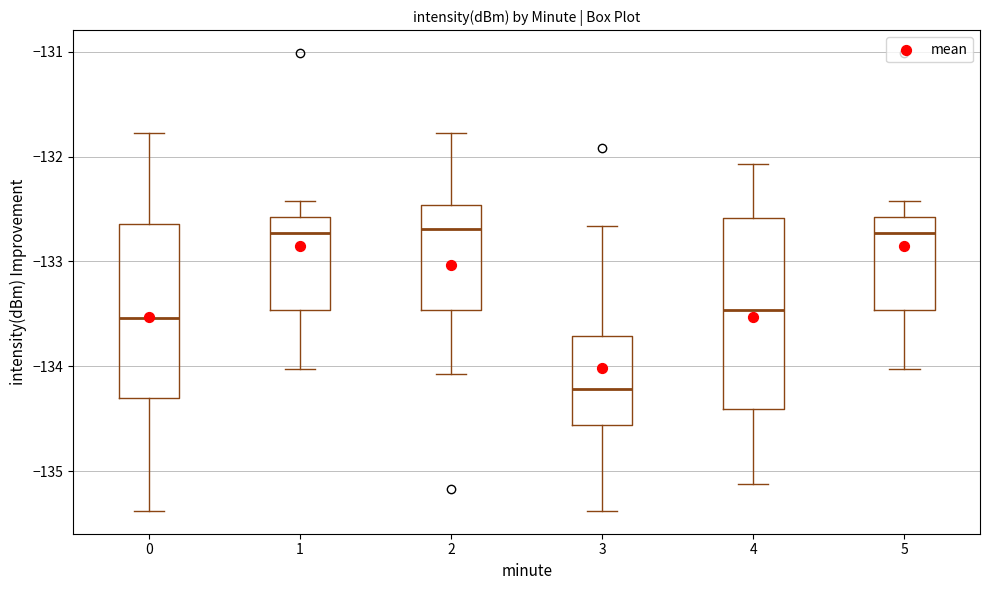

Reading left to right, read every box against the y-axis: the position of its median line, the range the box covers, and the ends of its whiskers. The values are not printed on the chart, so give them approximately, as read against the axis.

0: median -133.5, box -134.3 to -132.6, whiskers -135.4 to -131.8
1: median -132.7, box -133.5 to -132.6, whiskers -134.0 to -132.4
2: median -132.7, box -133.5 to -132.5, whiskers -134.1 to -131.8
3: median -134.2, box -134.6 to -133.7, whiskers -135.4 to -132.7
4: median -133.5, box -134.4 to -132.6, whiskers -135.1 to -132.1
5: median -132.7, box -133.5 to -132.6, whiskers -134.0 to -132.4